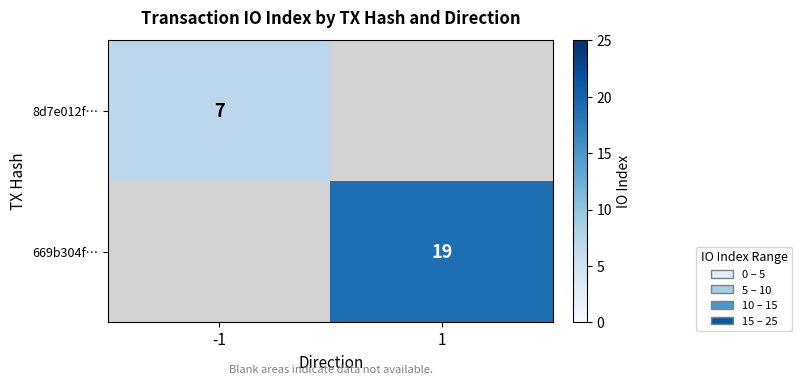

Is it true that 669b304f… equals 19 at 1?

True